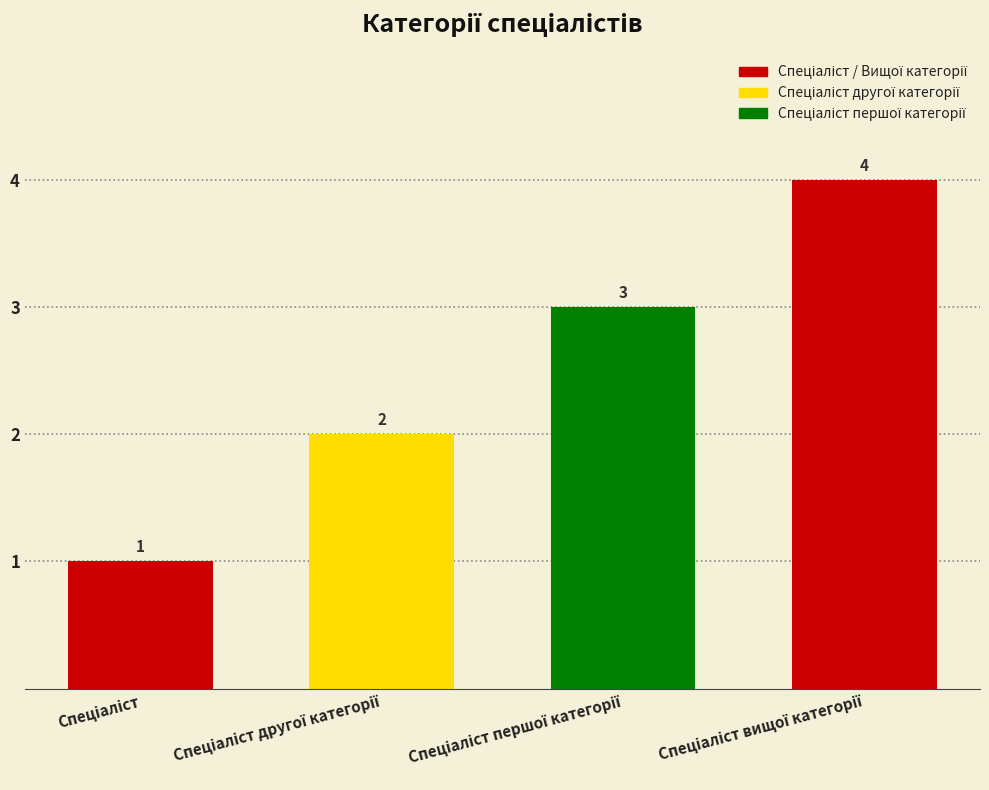

How many values are between 2 and 4?

3